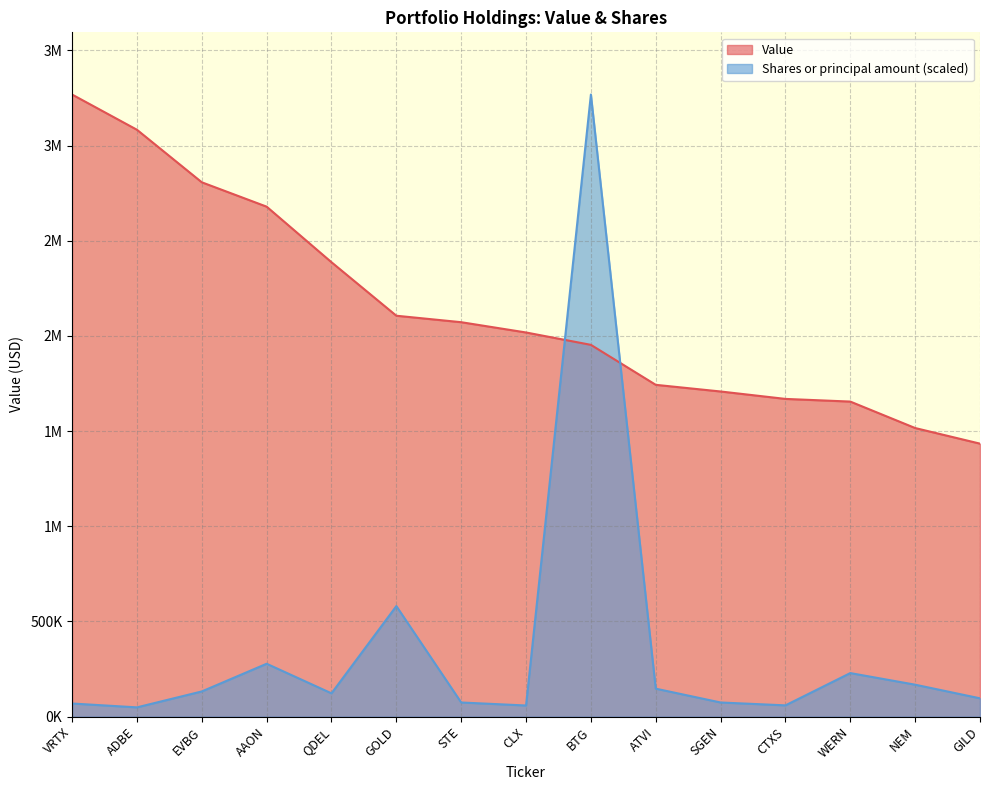

Which series changed the most between GOLD and CLX?

Shares or principal amount